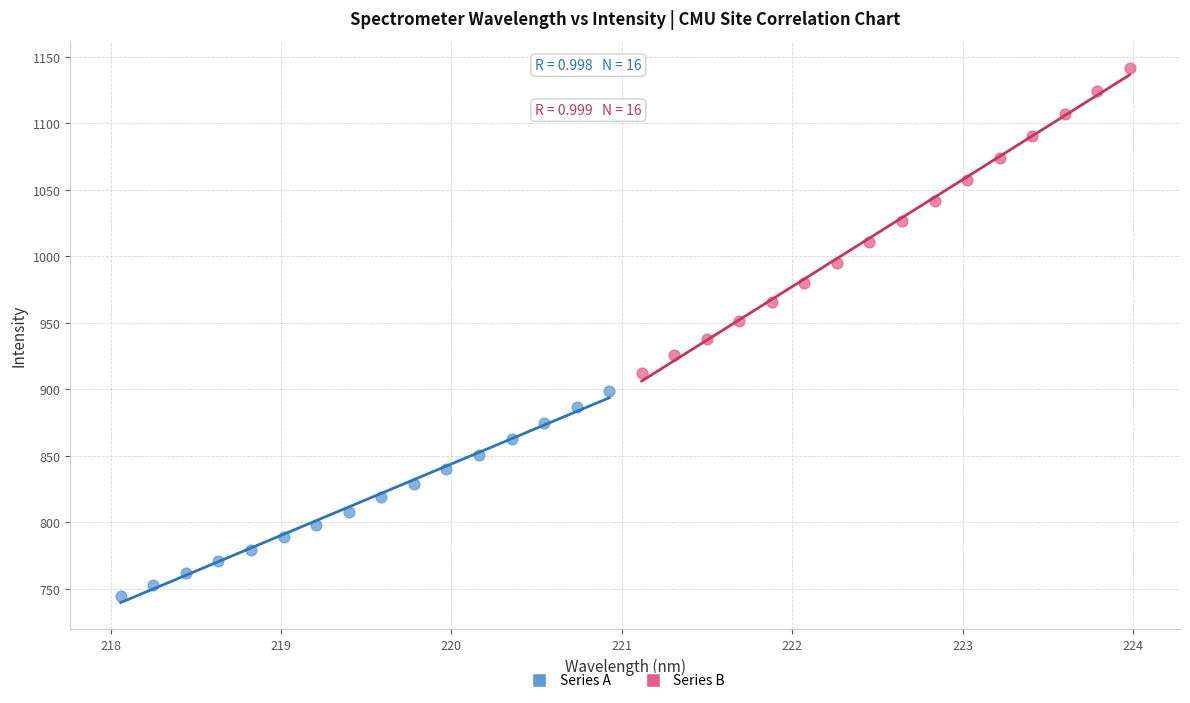

Which series has the widest spread of Y values?

Series B